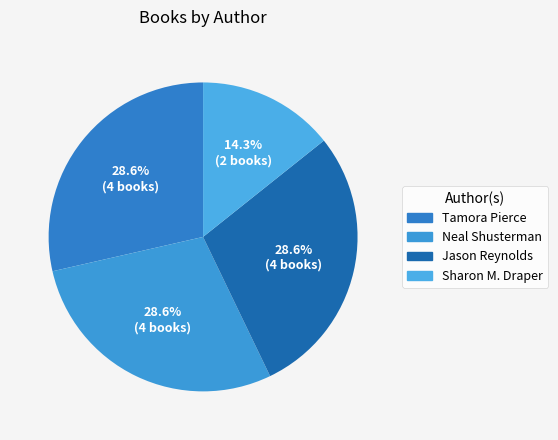

To the nearest percent, what is the difference between the largest and smallest slice percentages?

14%